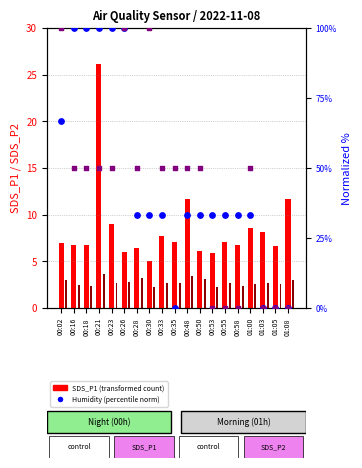

What is the total value across all series at 00:35?

59.8